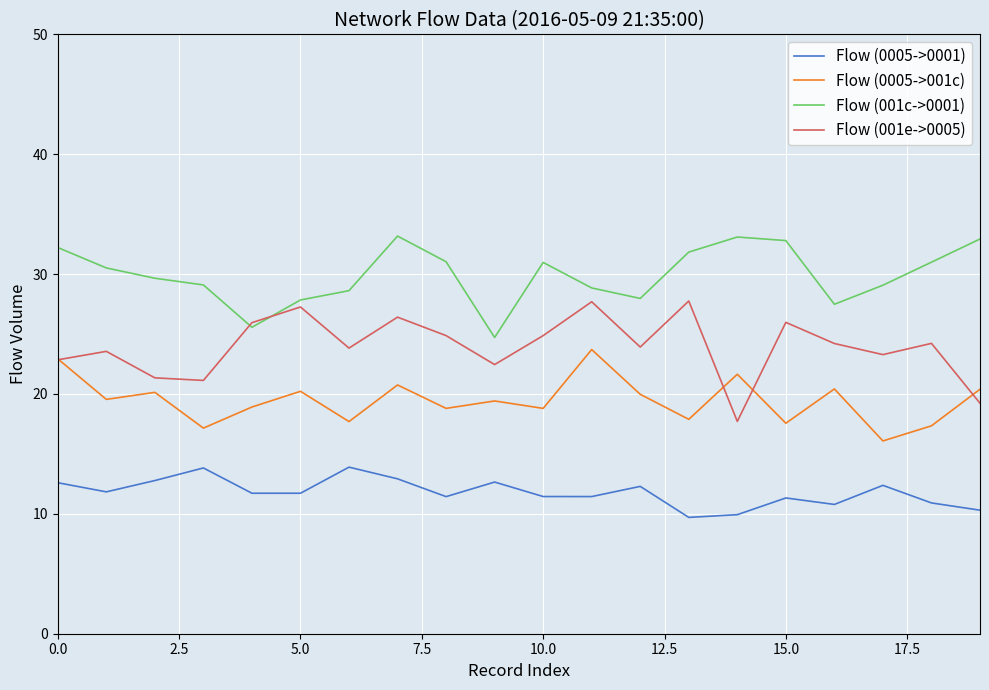

List the series in order of their peak value, highest first.

Flow (001c->0001), Flow (001e->0005), Flow (0005->001c), Flow (0005->0001)